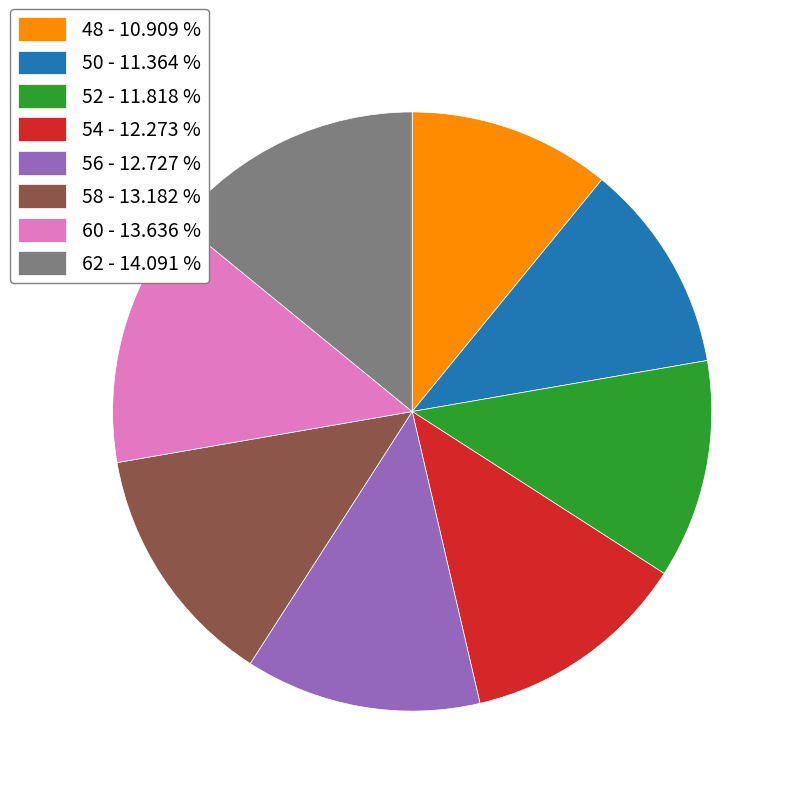

Does 58 account for over 50% of the chart?

No